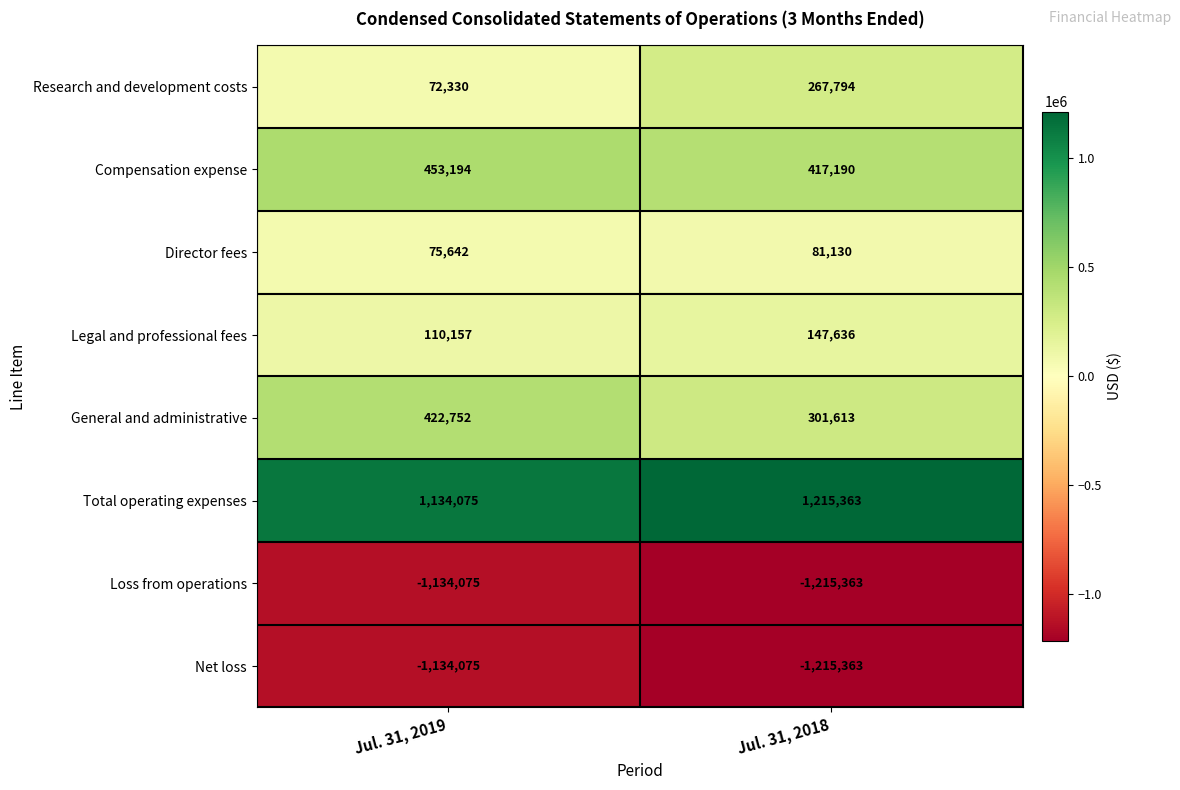

At which label is General and administrative closest to 362182?

Jul. 31, 2018